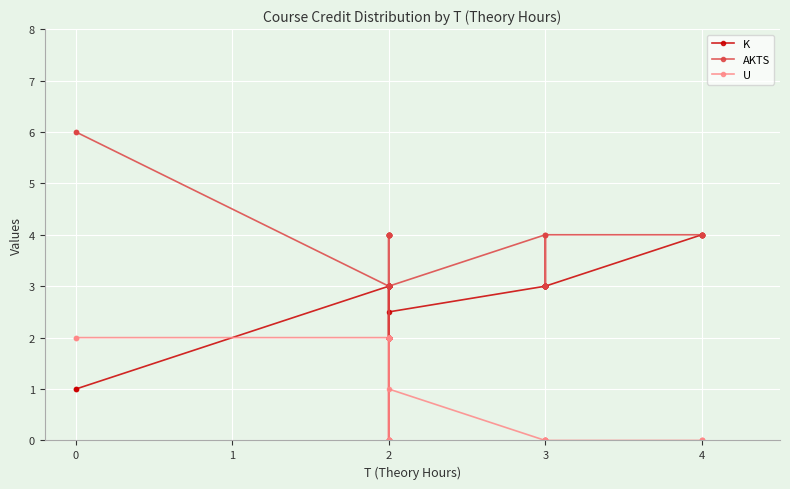

What is the average value of the U series?

0.9